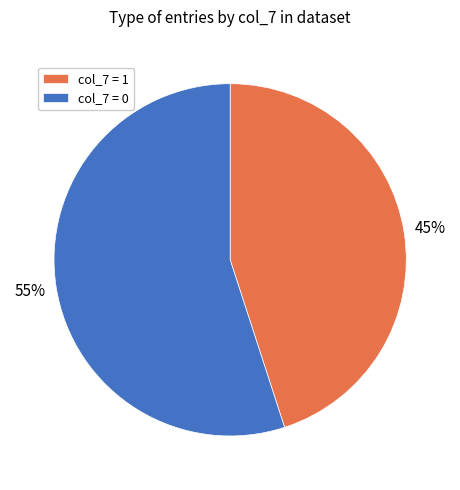

Is col_7 = 1 the majority of the pie?

No